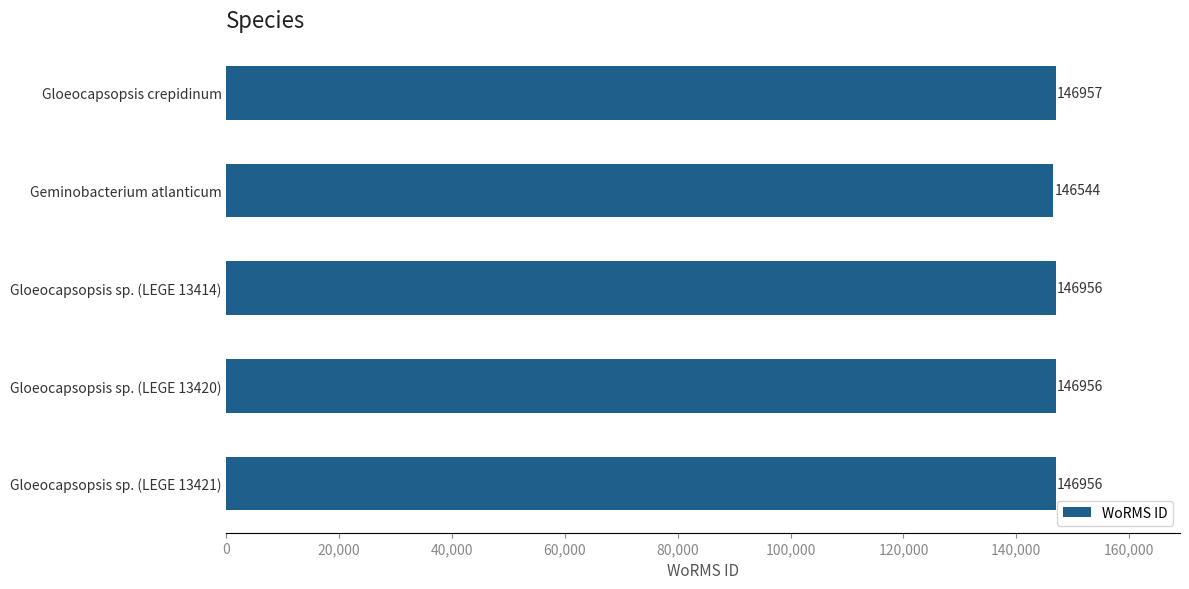

Which has a higher value, Gloeocapsopsis sp. (LEGE 13420) or Gloeocapsopsis crepidinum?

Gloeocapsopsis crepidinum